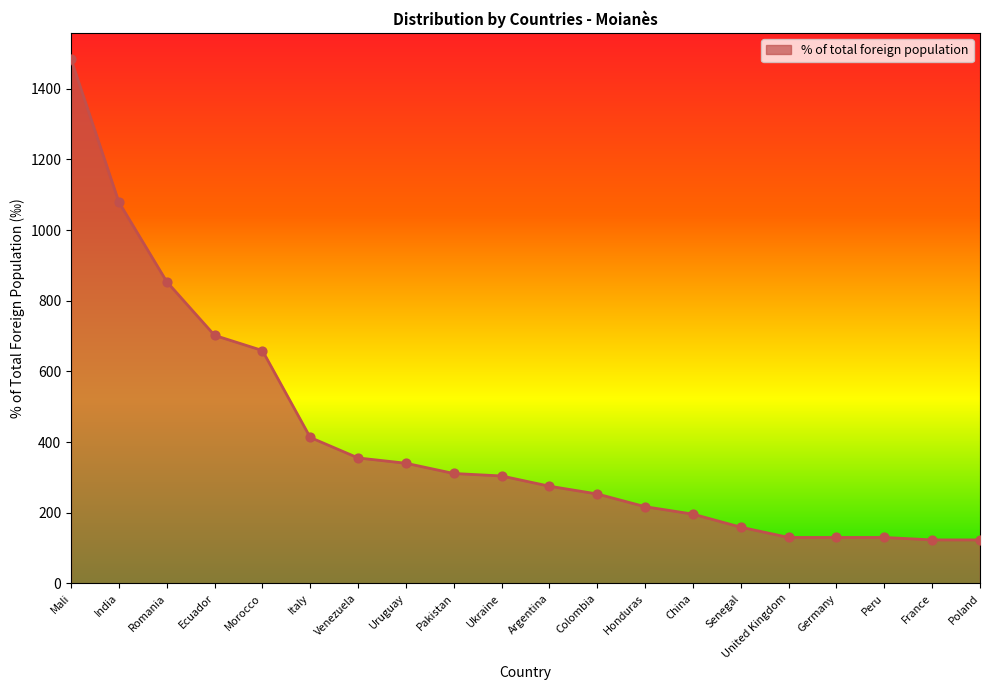

What is the ratio of the value at Senegal to the value at Pakistan?

0.5